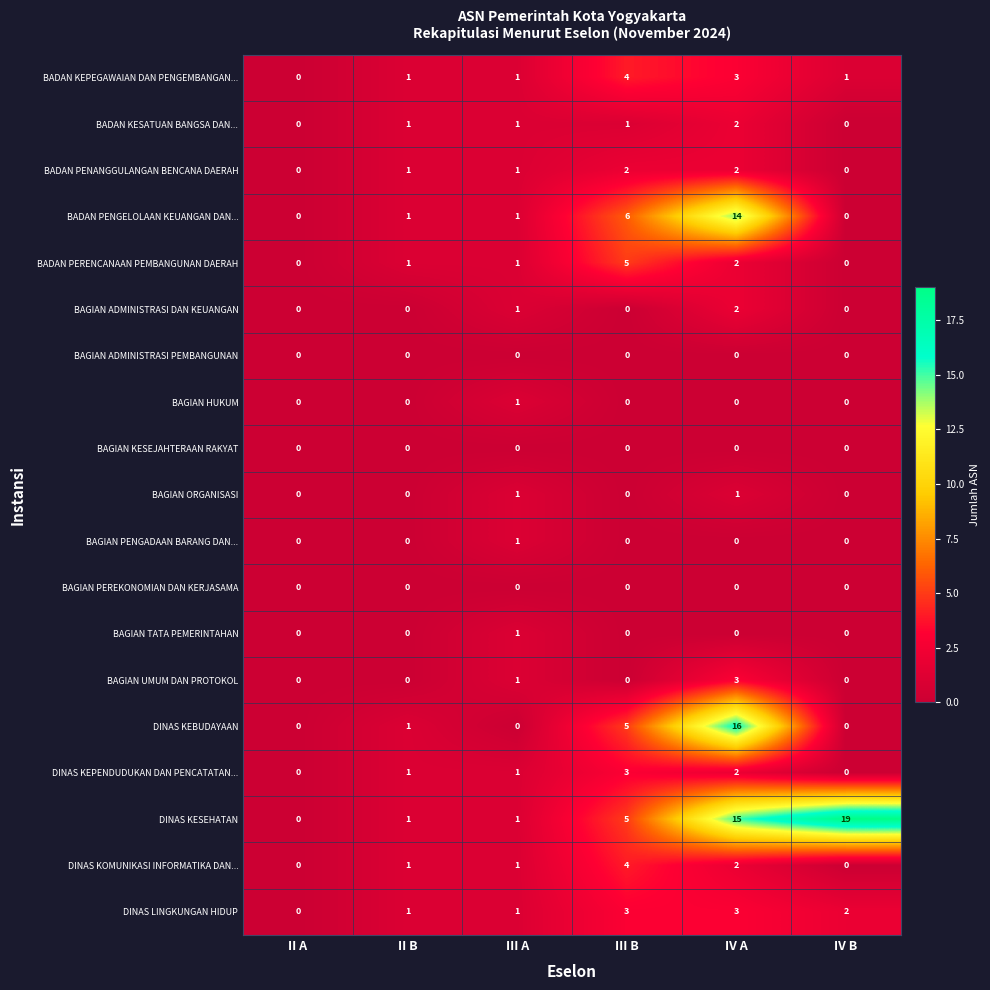

How many BAGIAN ADMINISTRASI DAN KEUANGAN values are between 0 and 1?

5